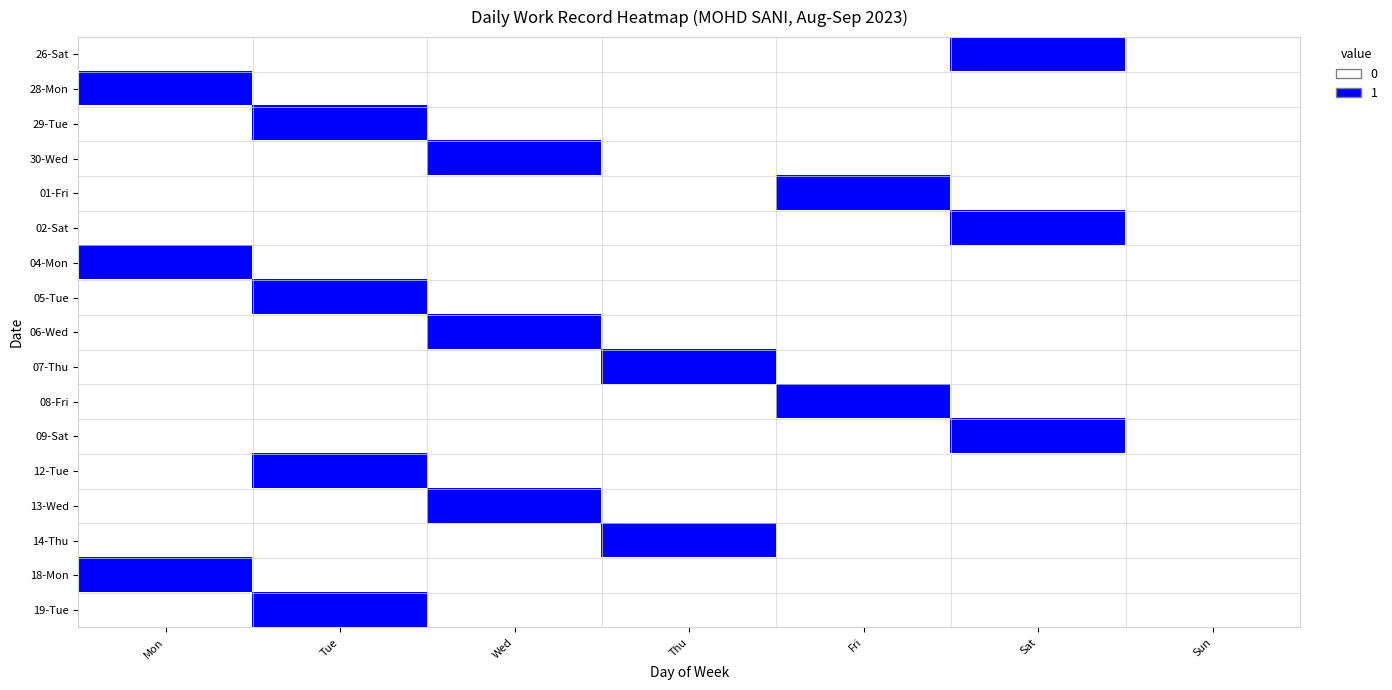

Reading left to right, what are all the values shown in this chart?

26-Sat: Mon=0	Tue=0	Wed=0	Thu=0	Fri=0	Sat=1	Sun=0
28-Mon: Mon=1	Tue=0	Wed=0	Thu=0	Fri=0	Sat=0	Sun=0
29-Tue: Mon=0	Tue=1	Wed=0	Thu=0	Fri=0	Sat=0	Sun=0
30-Wed: Mon=0	Tue=0	Wed=1	Thu=0	Fri=0	Sat=0	Sun=0
01-Fri: Mon=0	Tue=0	Wed=0	Thu=0	Fri=1	Sat=0	Sun=0
02-Sat: Mon=0	Tue=0	Wed=0	Thu=0	Fri=0	Sat=1	Sun=0
04-Mon: Mon=1	Tue=0	Wed=0	Thu=0	Fri=0	Sat=0	Sun=0
05-Tue: Mon=0	Tue=1	Wed=0	Thu=0	Fri=0	Sat=0	Sun=0
06-Wed: Mon=0	Tue=0	Wed=1	Thu=0	Fri=0	Sat=0	Sun=0
07-Thu: Mon=0	Tue=0	Wed=0	Thu=1	Fri=0	Sat=0	Sun=0
08-Fri: Mon=0	Tue=0	Wed=0	Thu=0	Fri=1	Sat=0	Sun=0
09-Sat: Mon=0	Tue=0	Wed=0	Thu=0	Fri=0	Sat=1	Sun=0
12-Tue: Mon=0	Tue=1	Wed=0	Thu=0	Fri=0	Sat=0	Sun=0
13-Wed: Mon=0	Tue=0	Wed=1	Thu=0	Fri=0	Sat=0	Sun=0
14-Thu: Mon=0	Tue=0	Wed=0	Thu=1	Fri=0	Sat=0	Sun=0
18-Mon: Mon=1	Tue=0	Wed=0	Thu=0	Fri=0	Sat=0	Sun=0
19-Tue: Mon=0	Tue=1	Wed=0	Thu=0	Fri=0	Sat=0	Sun=0